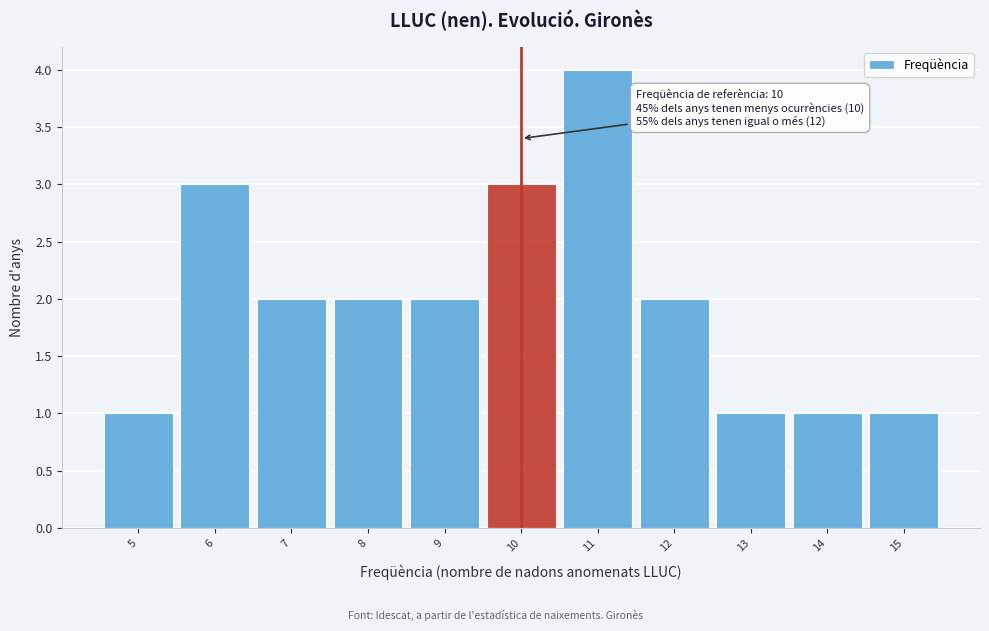

Which range on the x-axis has the tallest bar?

10.5 to 11.5